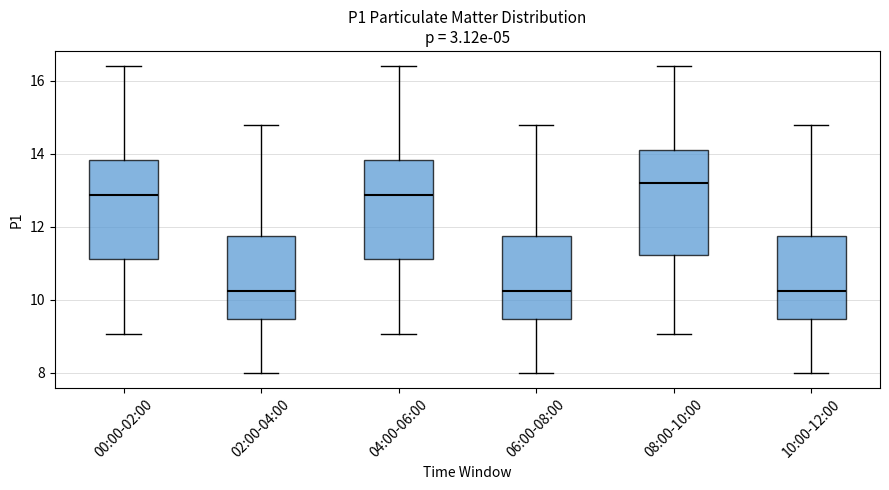

Reading left to right, read every box against the y-axis: the position of its median line, the range the box covers, and the ends of its whiskers. The values are not printed on the chart, so give them approximately, as read against the axis.

00:00-02:00: median 12.8, box 11.2 to 13.8, whiskers 9.0 to 16.4
02:00-04:00: median 10.2, box 9.4 to 11.8, whiskers 8.0 to 14.8
04:00-06:00: median 12.8, box 11.2 to 13.8, whiskers 9.0 to 16.4
06:00-08:00: median 10.2, box 9.4 to 11.8, whiskers 8.0 to 14.8
08:00-10:00: median 13.2, box 11.2 to 14.2, whiskers 9.0 to 16.4
10:00-12:00: median 10.2, box 9.4 to 11.8, whiskers 8.0 to 14.8